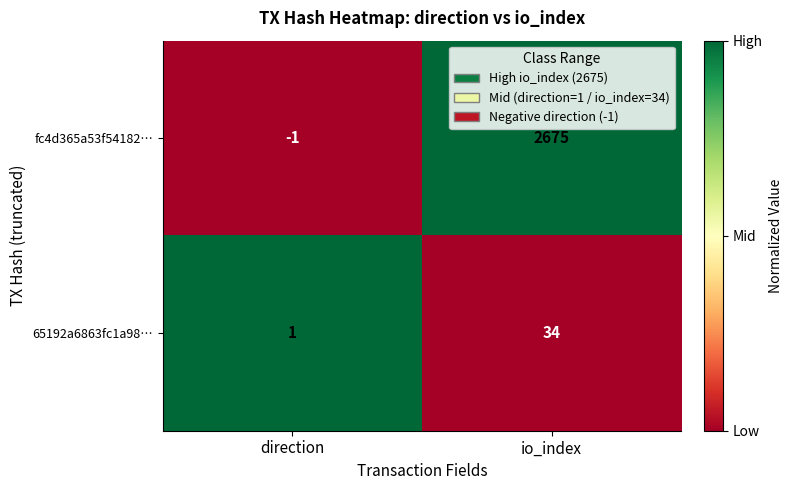

What is the greatest value displayed?

2675